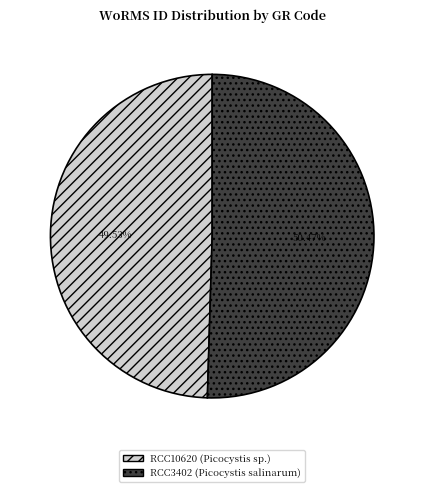

Rank the categories by value from highest to lowest.

RCC3402, RCC10620